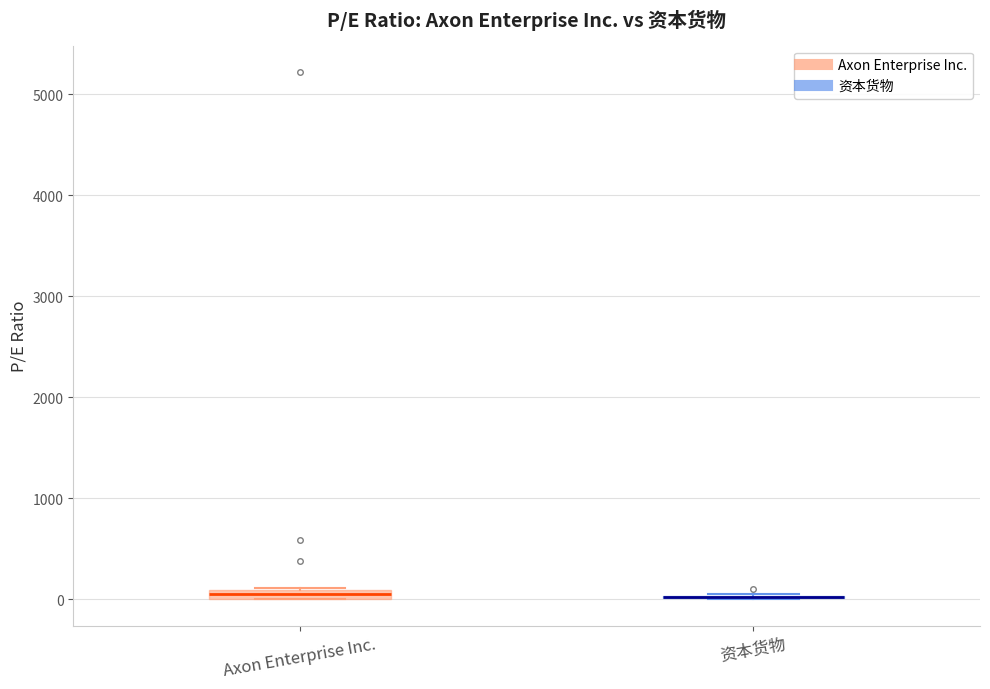

Where is the upper edge of the box for Axon Enterprise Inc. on the y-axis? The values are not printed on the chart, so give them approximately, as read against the axis.

100